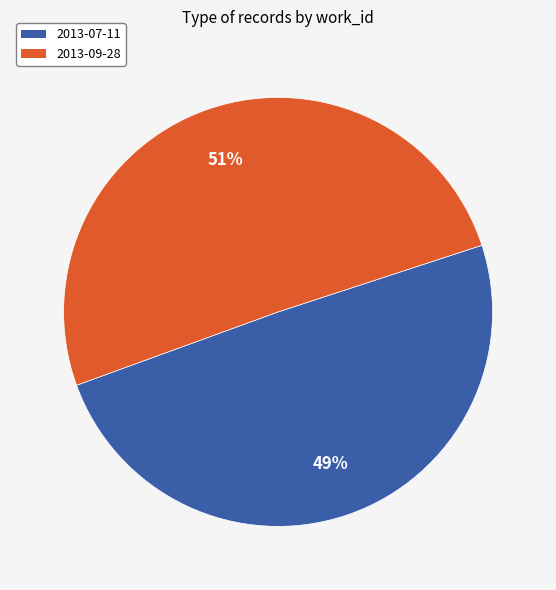

To the nearest percent, what is the combined percentage of 2013-09-28 and 2013-07-11?

100%